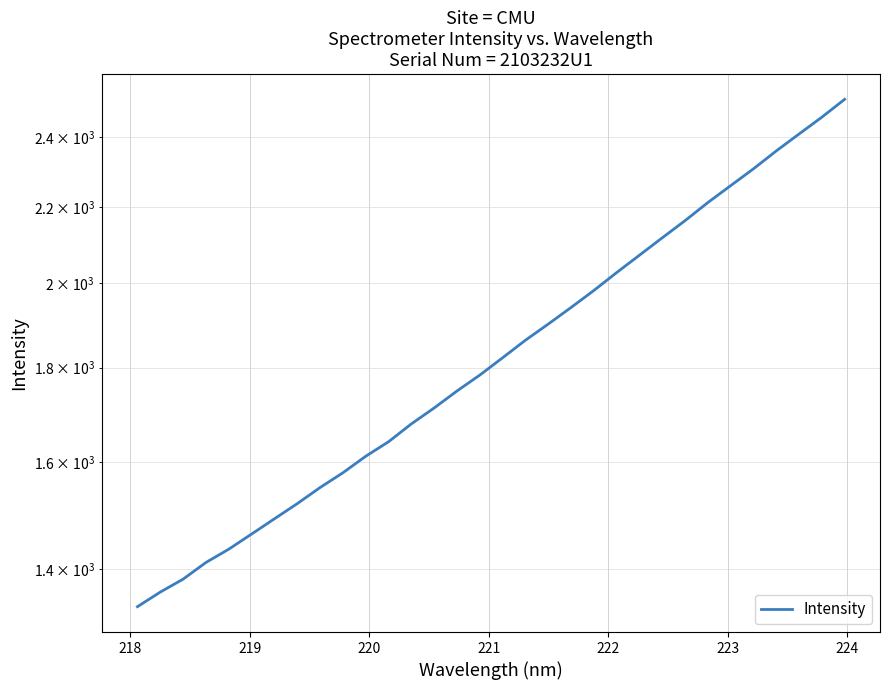

What is the minimum value shown in the chart?

1335.8